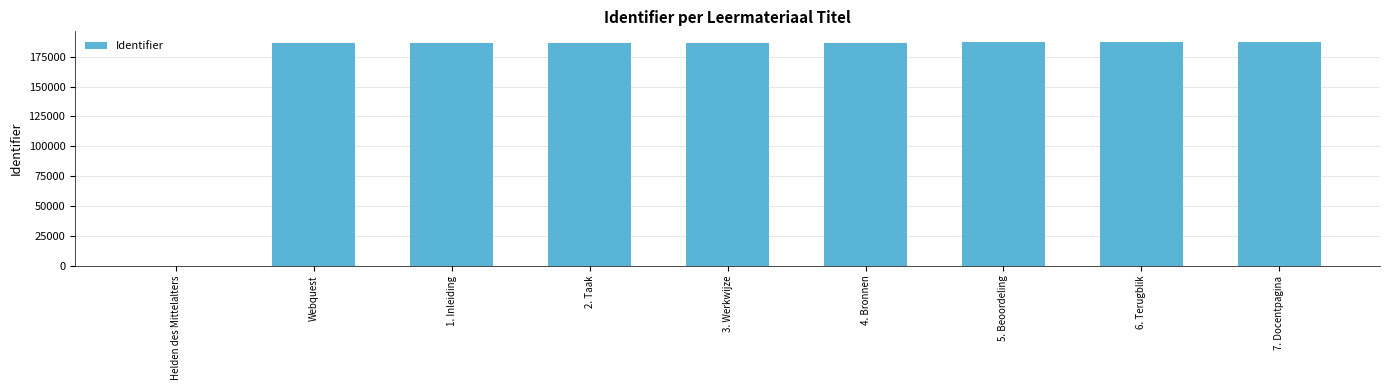

What is the average value?

166130